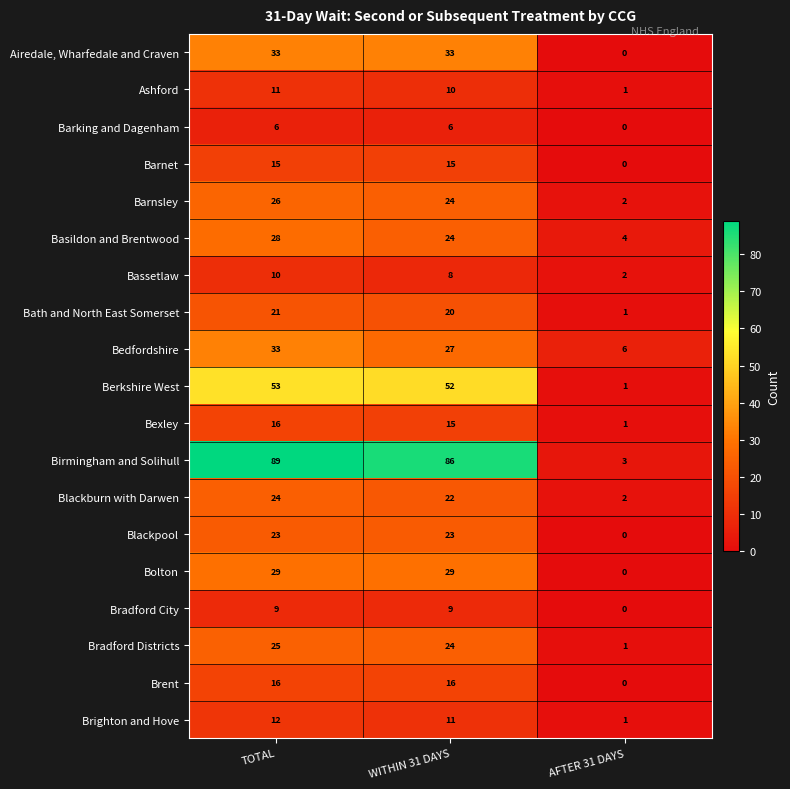

Which series has the largest total across all categories?

Birmingham and Solihull